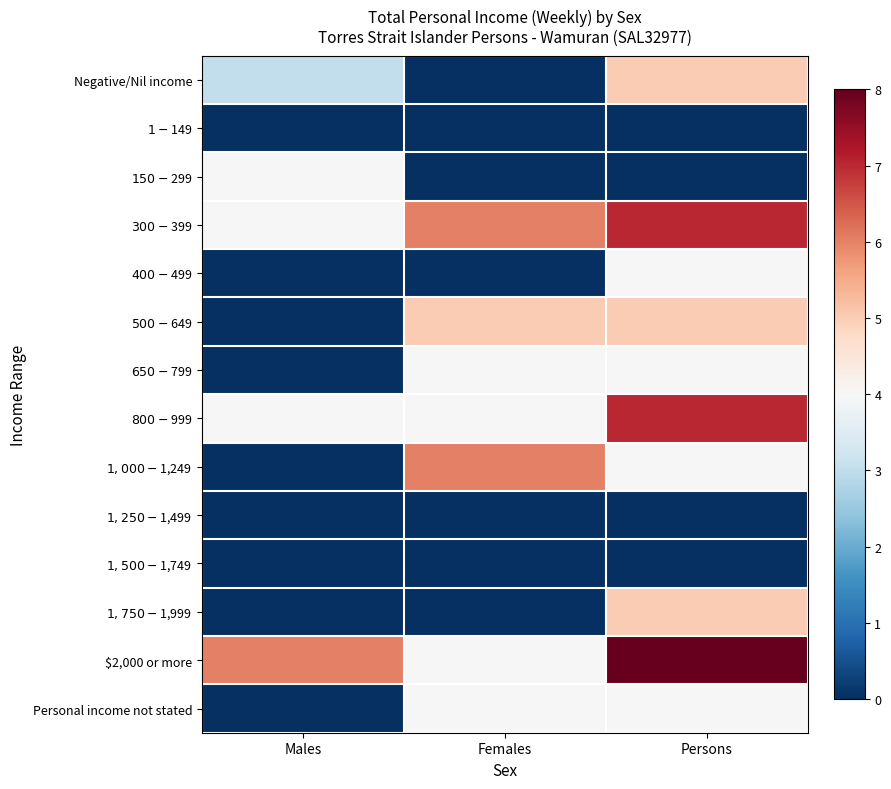

At how many categories does at least one series exceed 3?

3